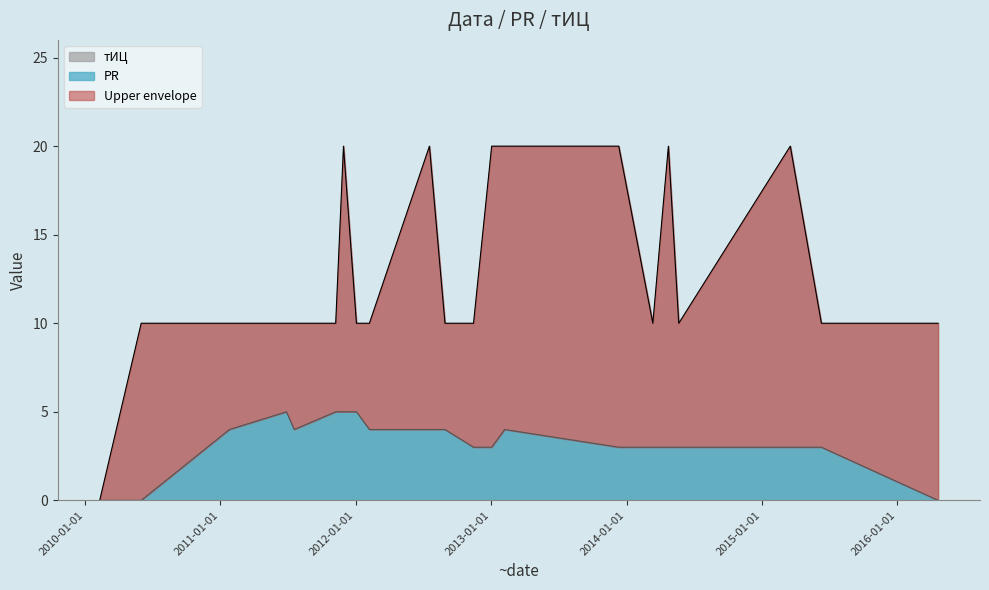

At which category is the sum across all series the highest?

2011-11-29